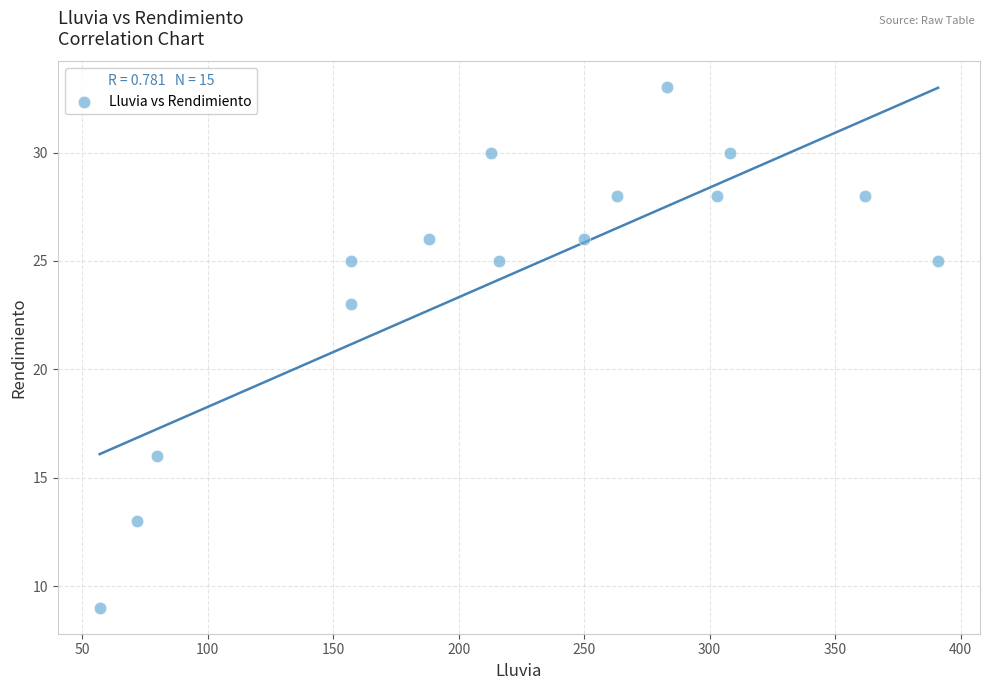

What is the range of Y values (max minus min)?

24